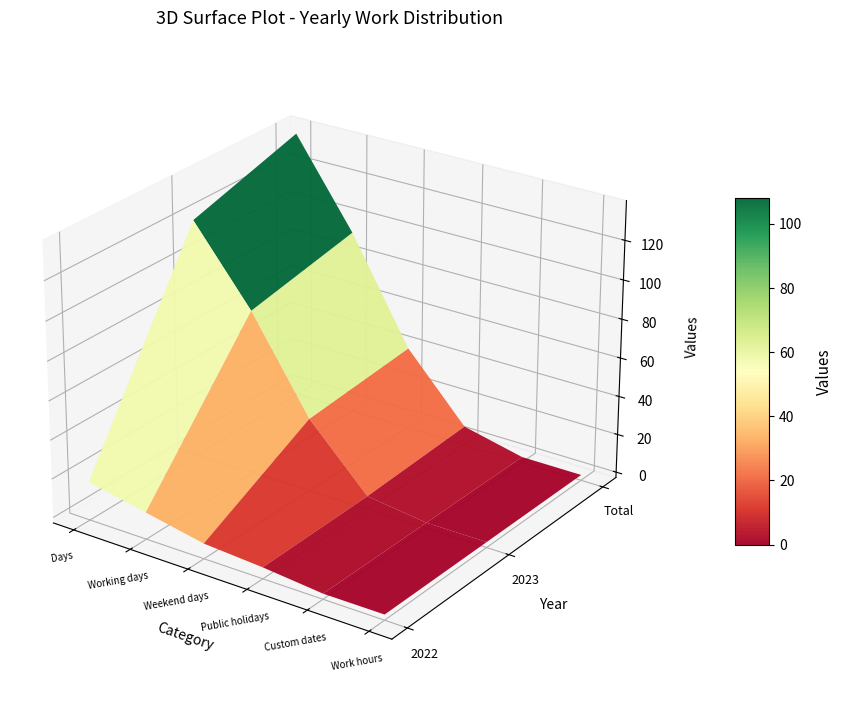

What is the total value across all series at Public holidays?

14